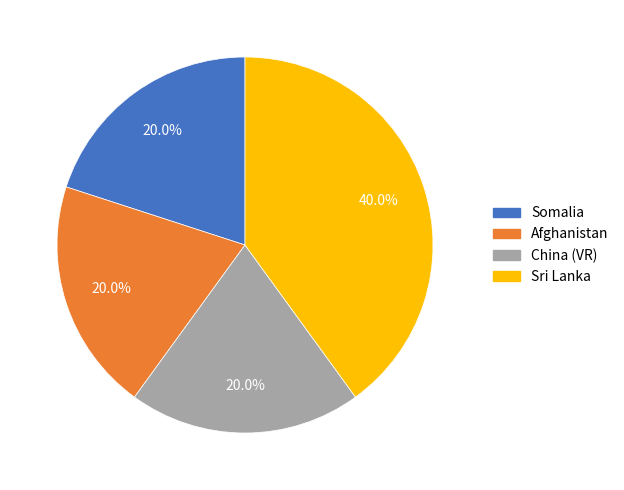

Does any single category account for the majority?

No